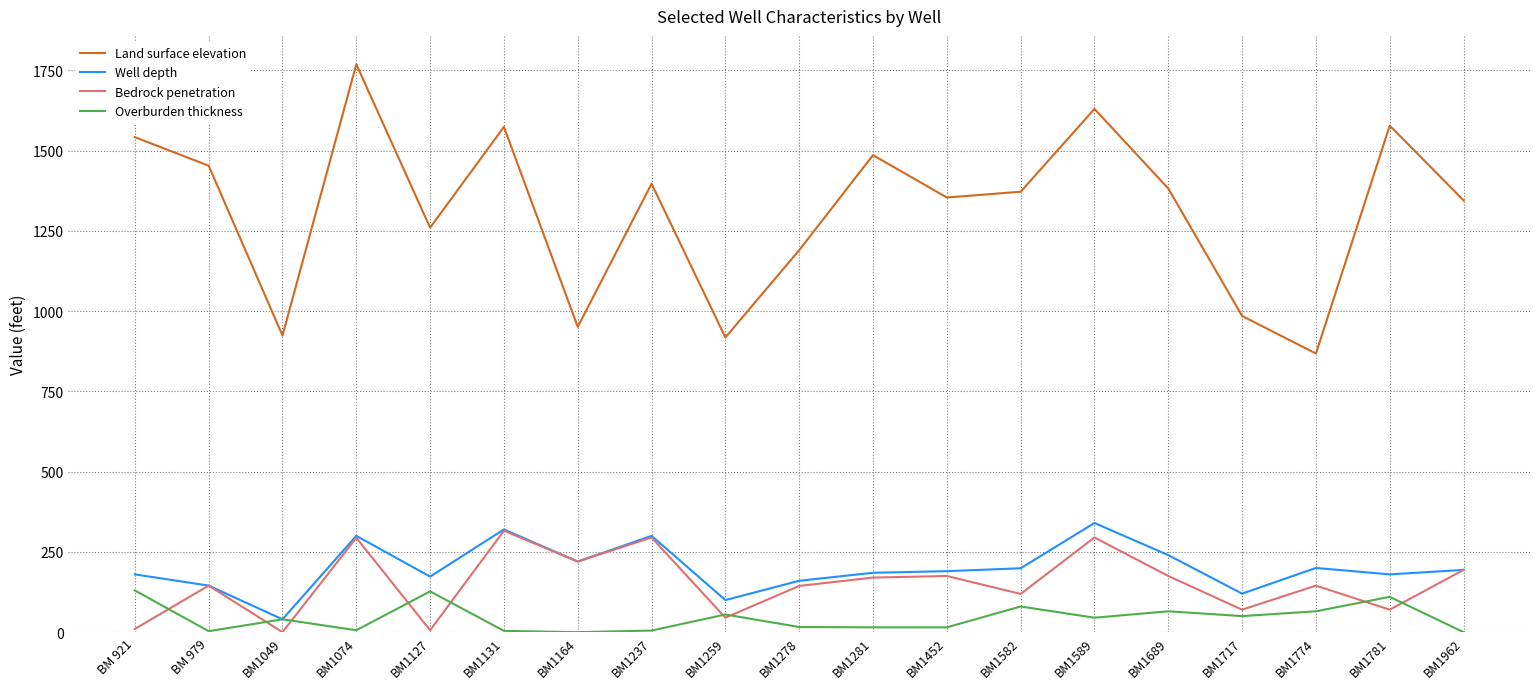

What is the spread (max minus min) of values at BM1582?

1292